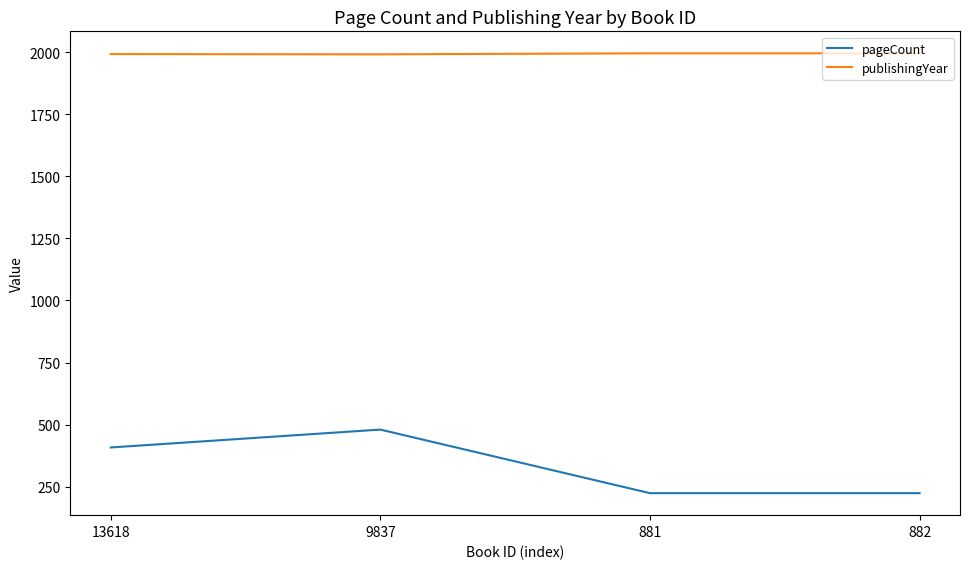

The publishingYear series shows 1995 at 881. True or false?

True